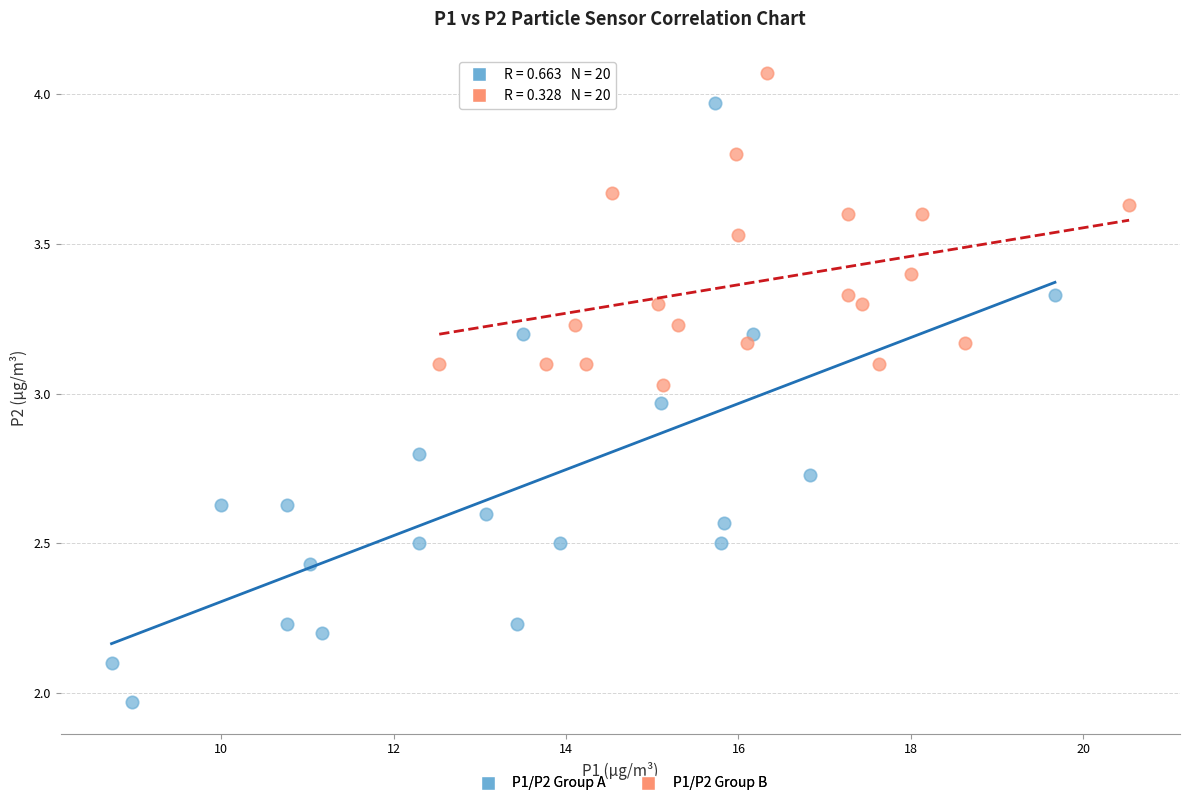

Which series contains the lowest Y value?

P1/P2 Group A